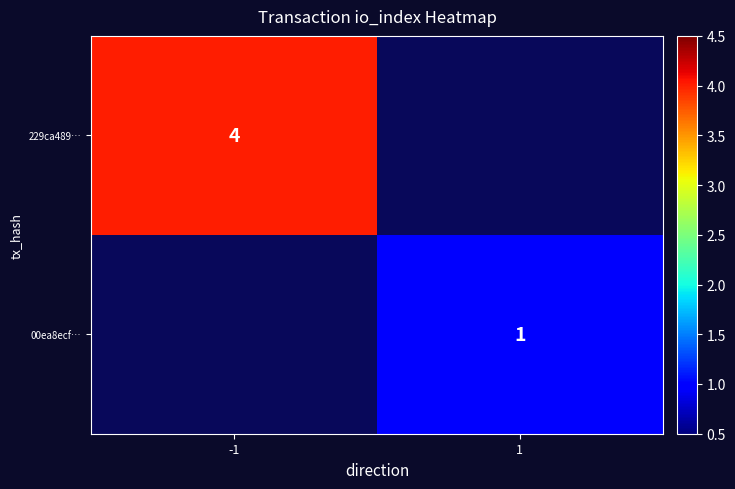

At which category is the sum across all series the highest?

-1